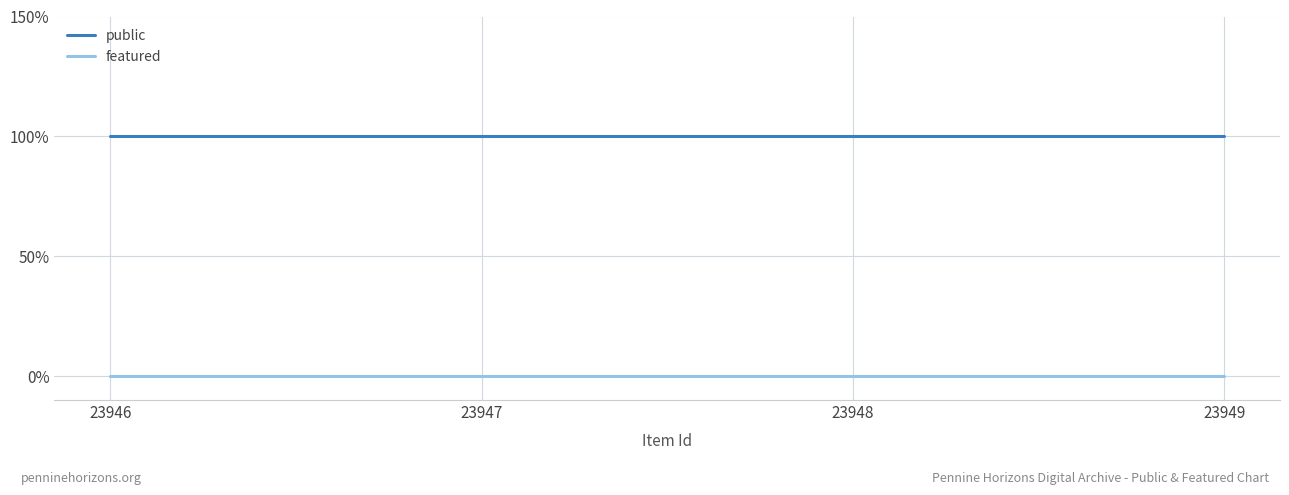

Which has a higher value, 23948 or 23946?

23948